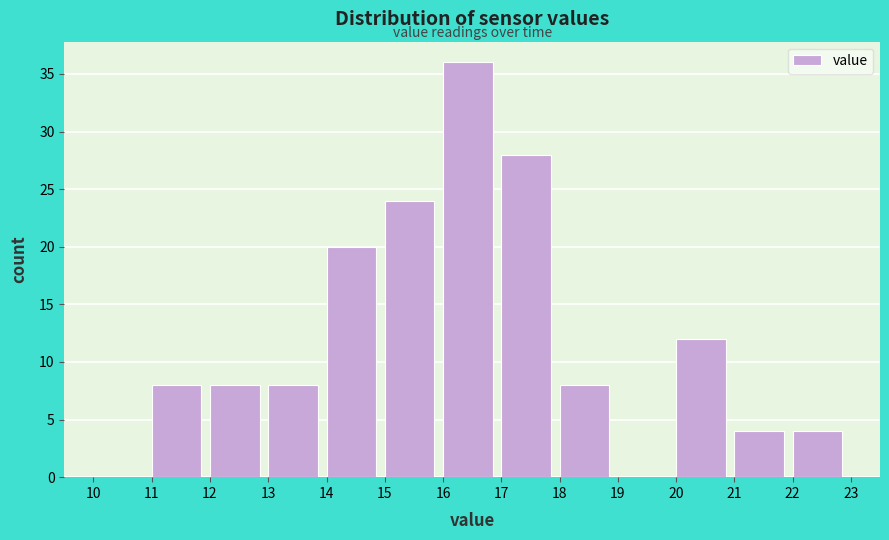

Which range on the x-axis has the tallest bar?

16 to 17